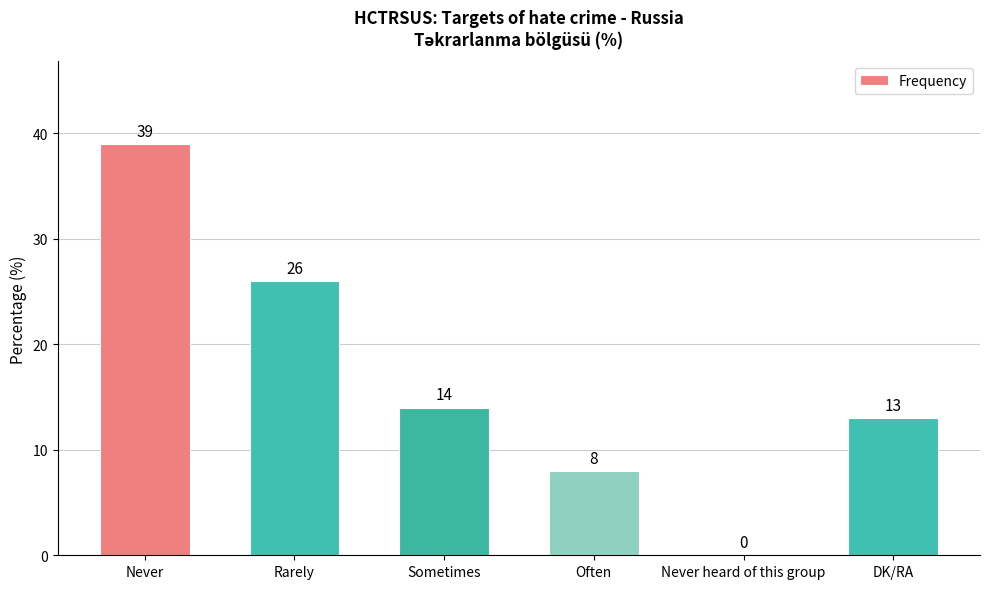

What is the sum of all values?

100